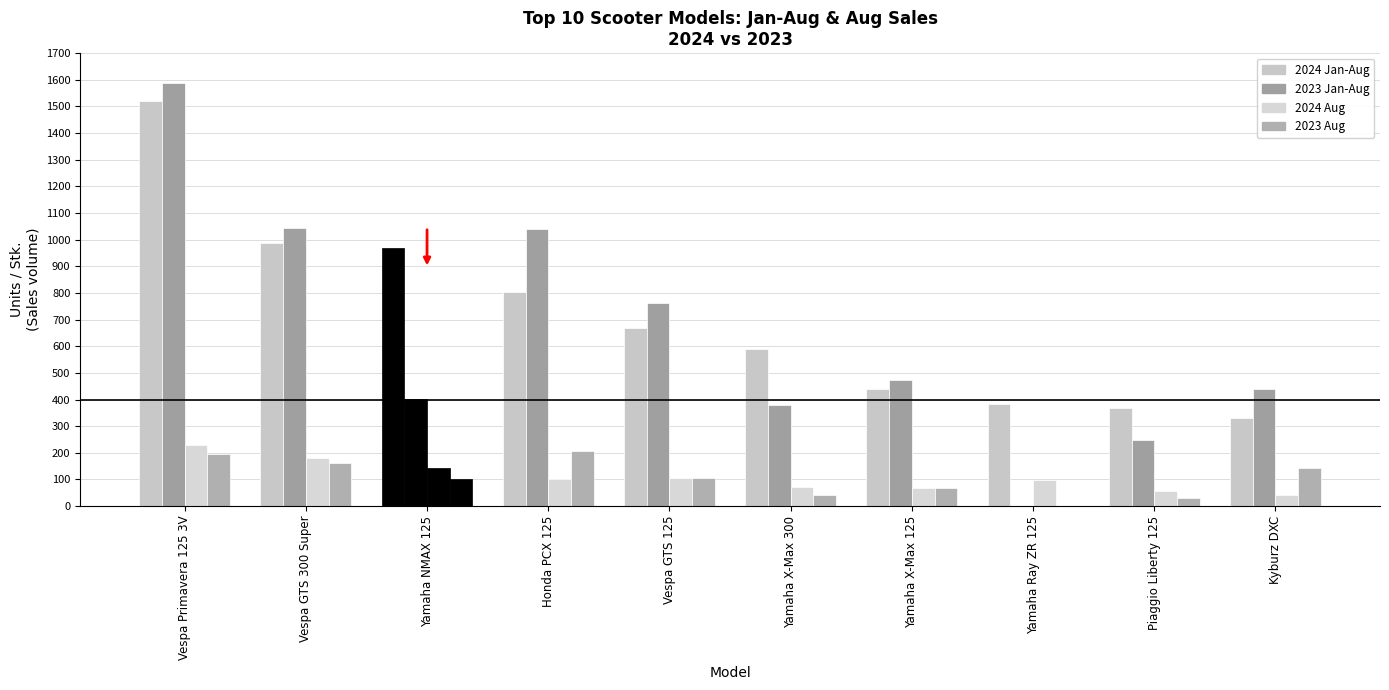

How many groups of bars are there?

10